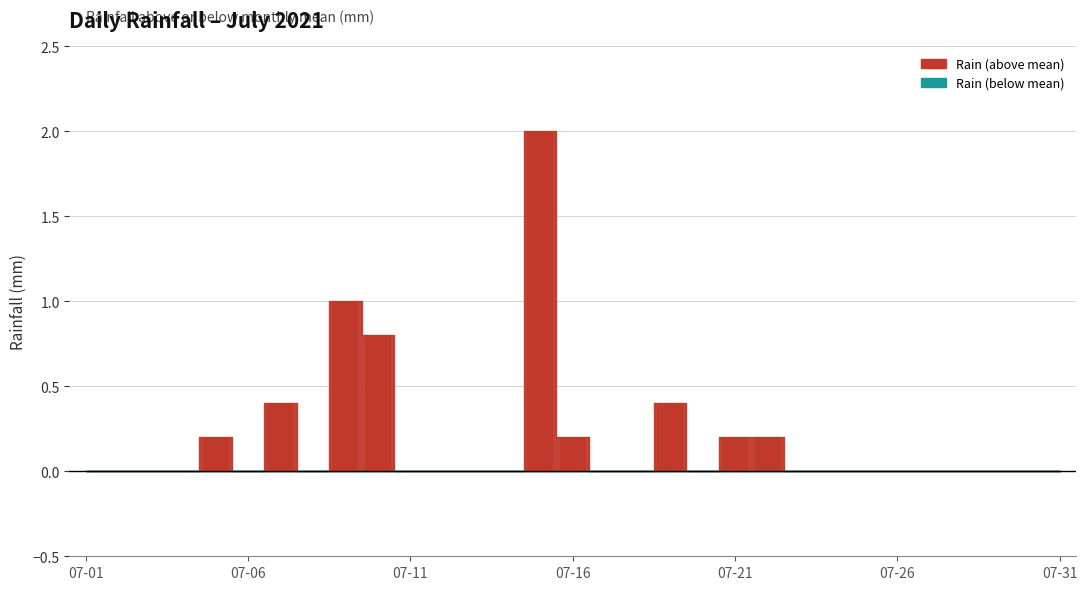

What is the maximum value shown in the chart?

2.0